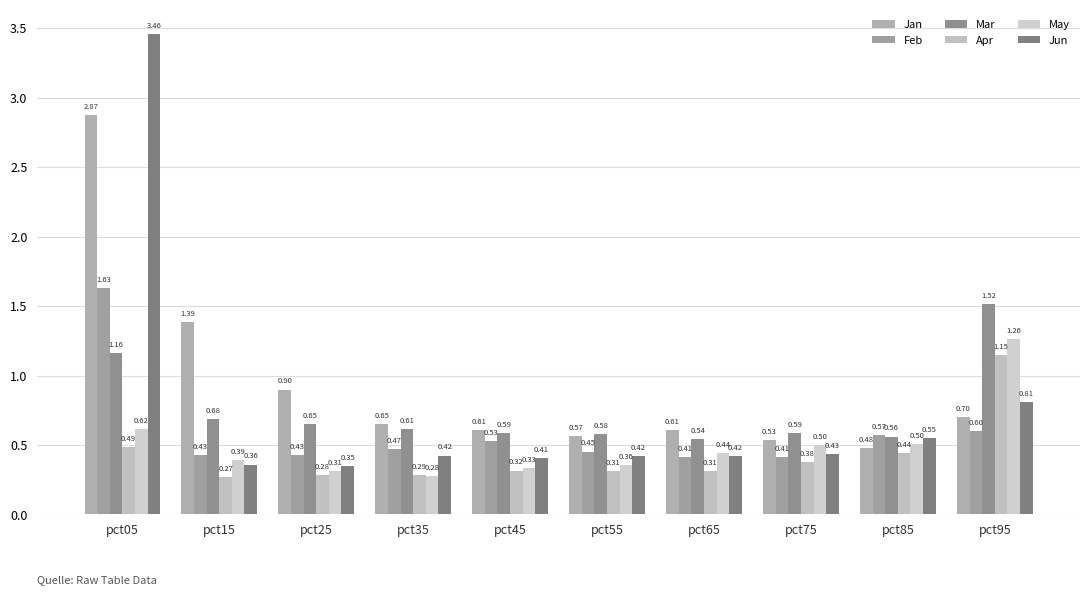

What is the total value across all series at pct05?

10.2